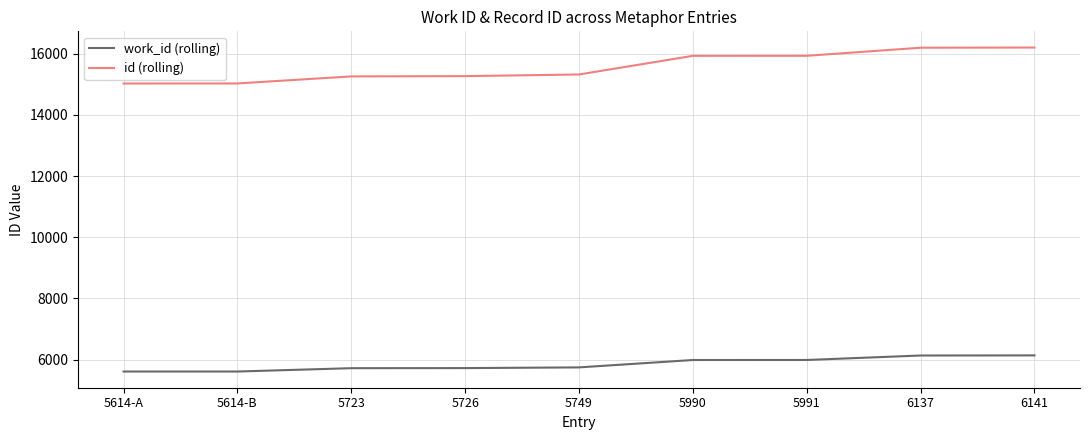

What is the difference between the maximum and minimum values in the work_id (rolling) series?

527